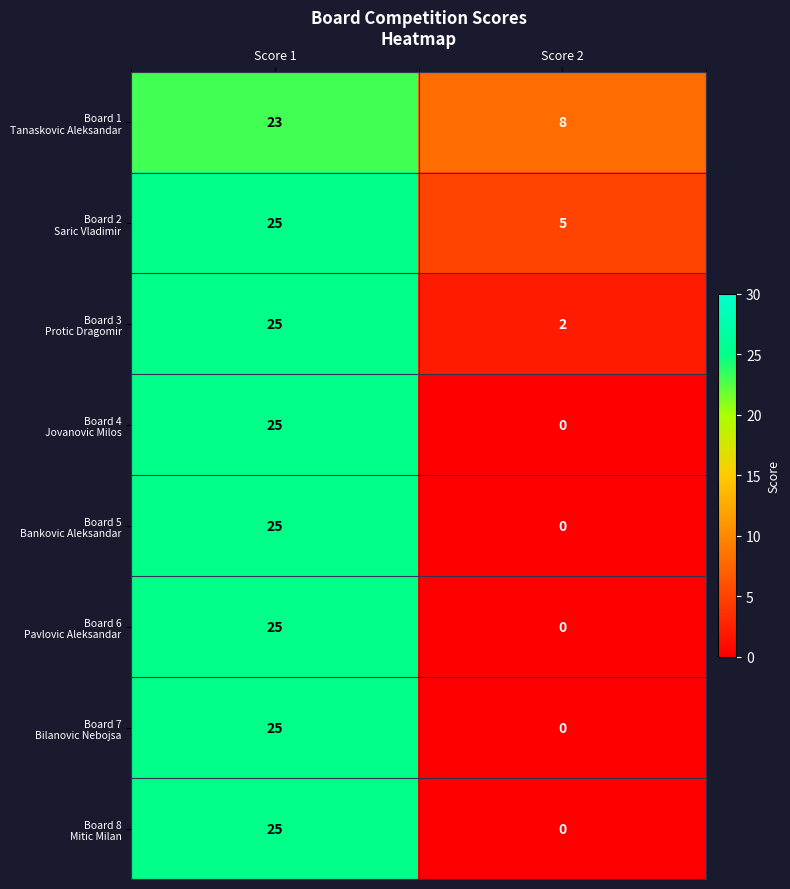

What is the greatest value displayed?

25